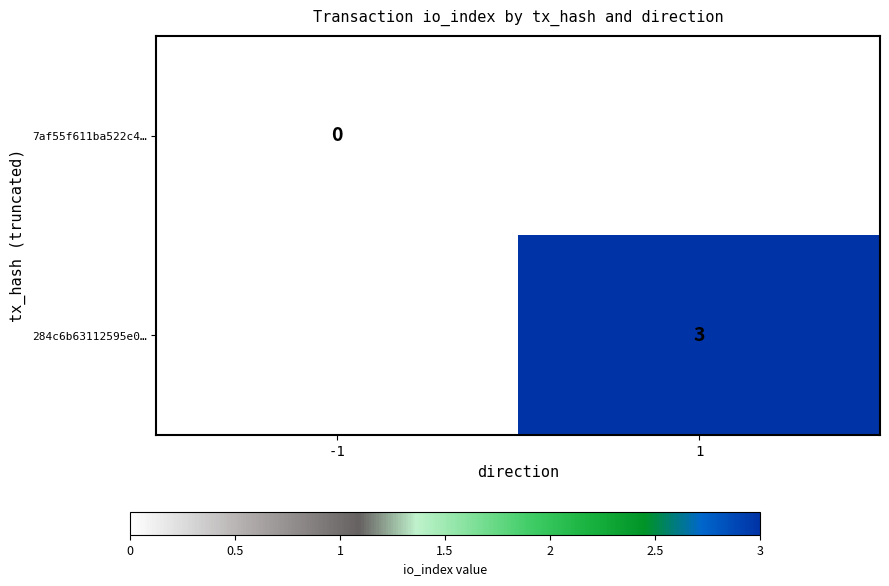

The value of 284c6b63112595e0… at 1 is 3. True or false?

True